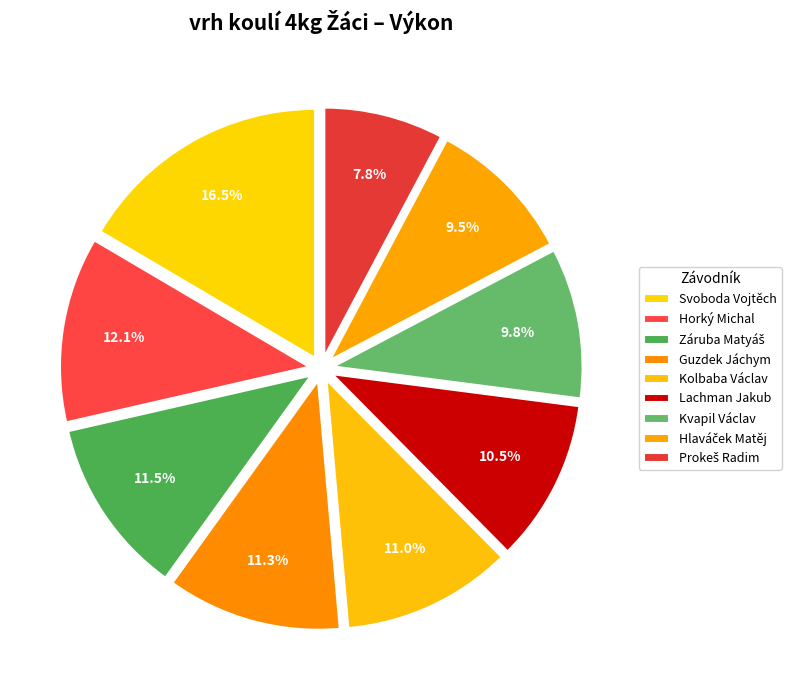

Count the number of slices in the pie.

9